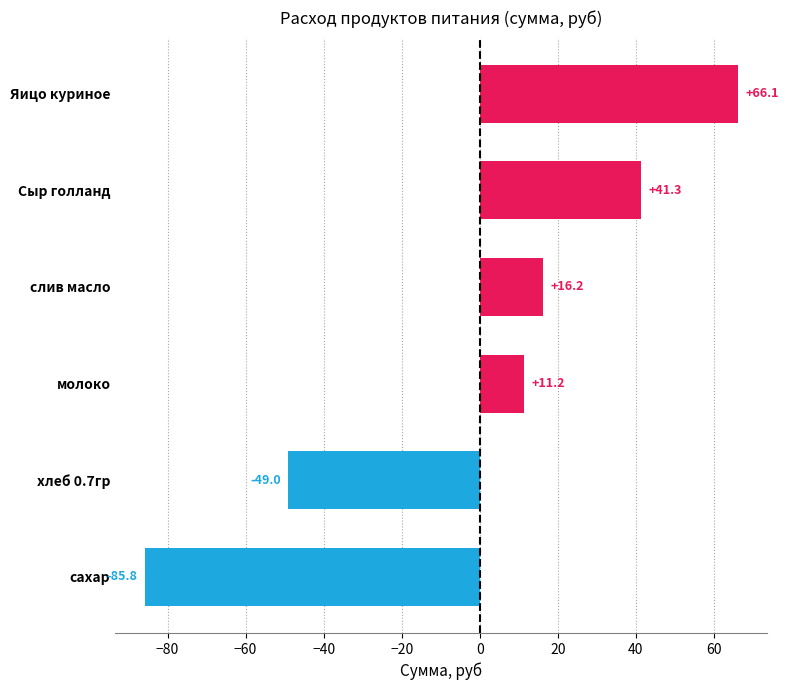

What position from the top is Сыр голланд?

2